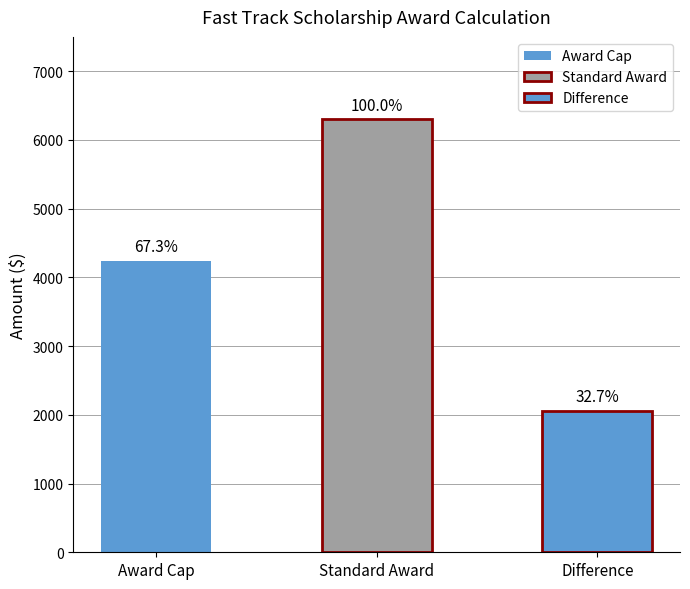

Which category has the highest value across all series?

Standard Award